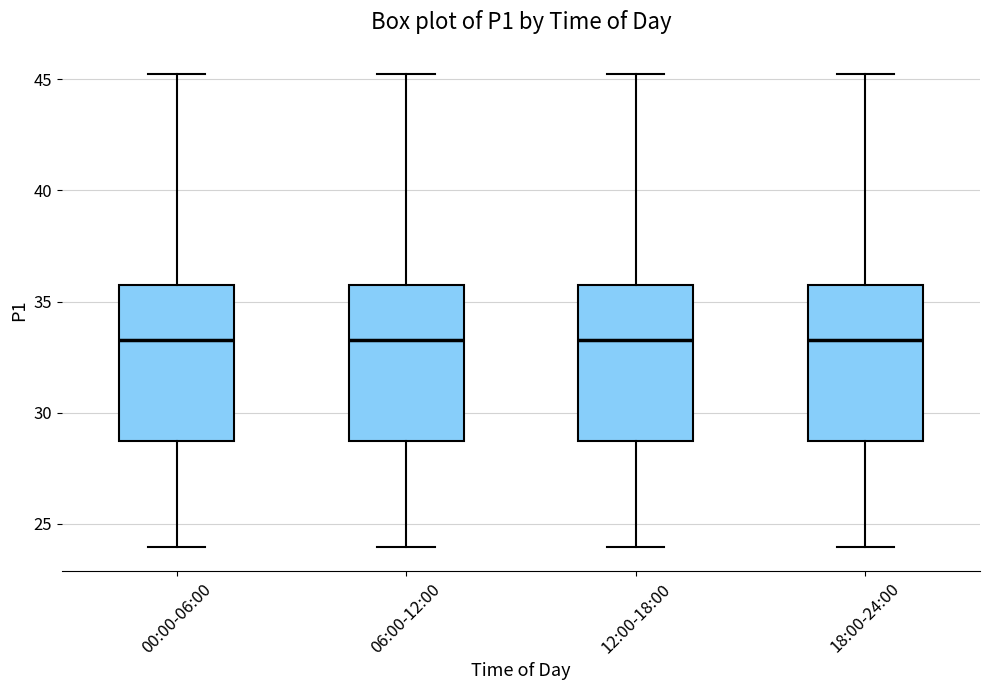

Reading left to right, read every box against the y-axis: the position of its median line, the range the box covers, and the ends of its whiskers. The values are not printed on the chart, so give them approximately, as read against the axis.

00:00-06:00: median 33.5, box 28.5 to 35.5, whiskers 24.0 to 45.5
06:00-12:00: median 33.5, box 28.5 to 35.5, whiskers 24.0 to 45.5
12:00-18:00: median 33.5, box 28.5 to 35.5, whiskers 24.0 to 45.5
18:00-24:00: median 33.5, box 28.5 to 35.5, whiskers 24.0 to 45.5